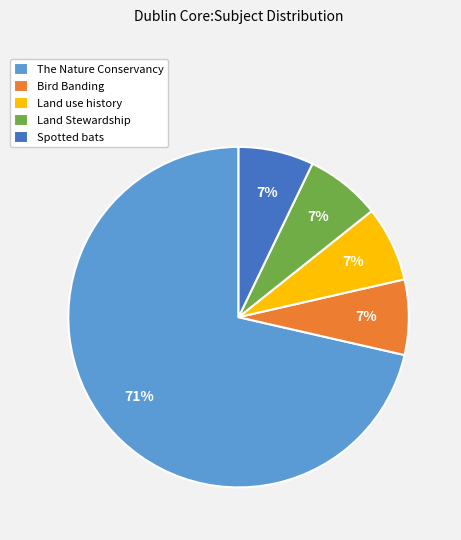

Which slice is the largest?

The Nature Conservancy